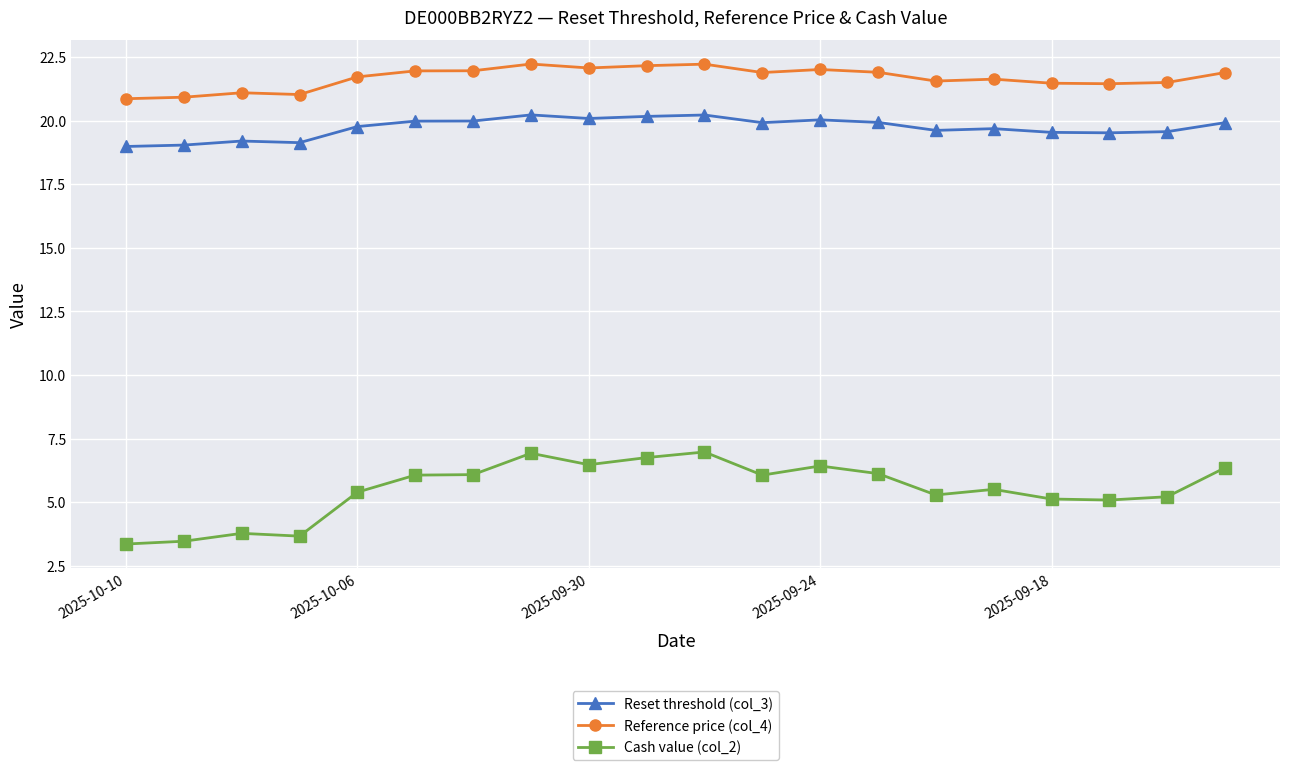

In Reset threshold (col_3), how many points are higher than both neighbors (excluding endpoints)?

5